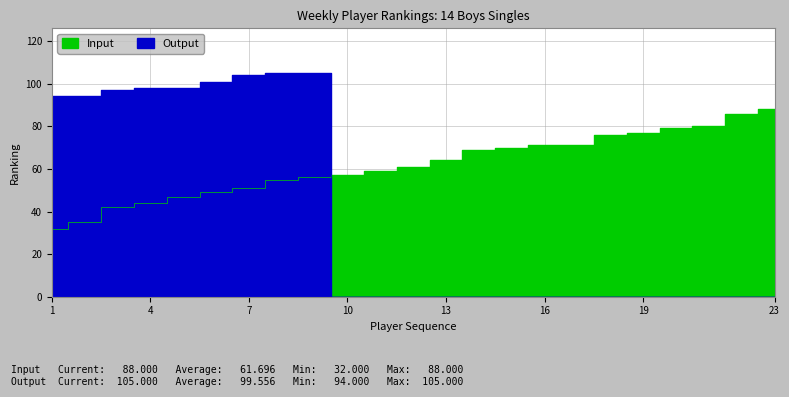

Reading right to left, list all the values displayed in this chart.

Input: 88	86	80	79	77	76	71	71	70	69	64	61	59	57	56	55	51	49	47	44	42	35	32
Output: 0	0	0	0	0	0	0	0	0	0	0	0	0	0	105	105	104	101	98	98	97	94	94